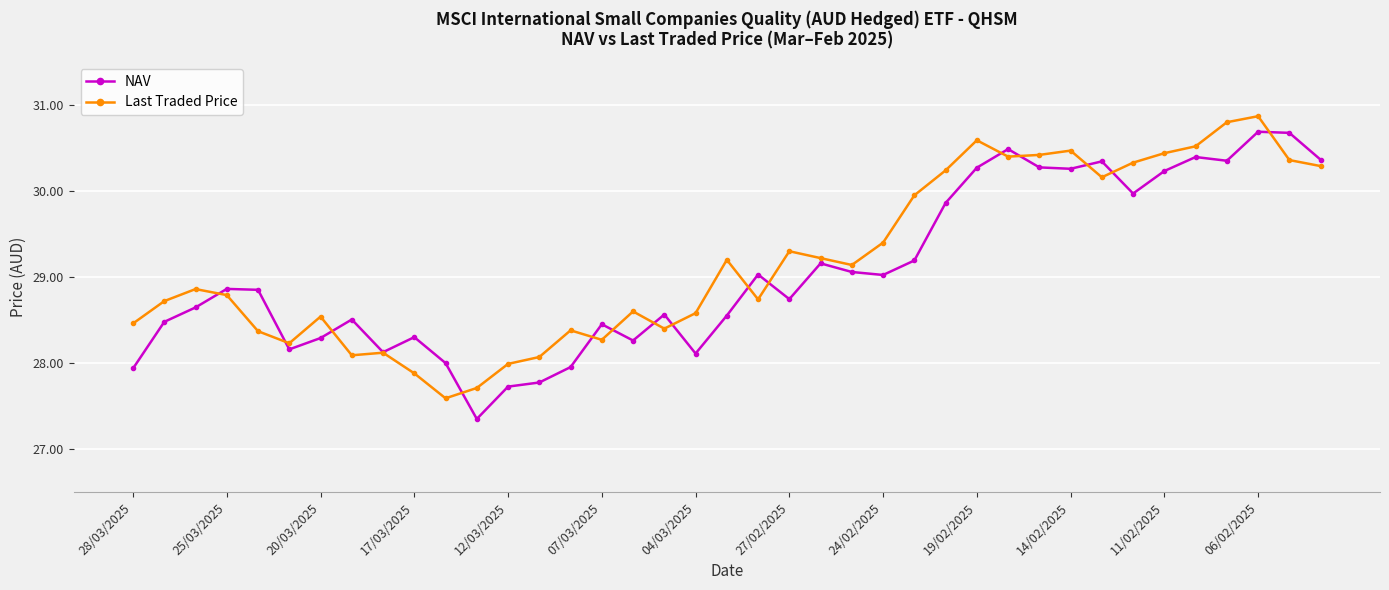

What is the value of the Last Traded Price point at the 18th from the left?

28.4